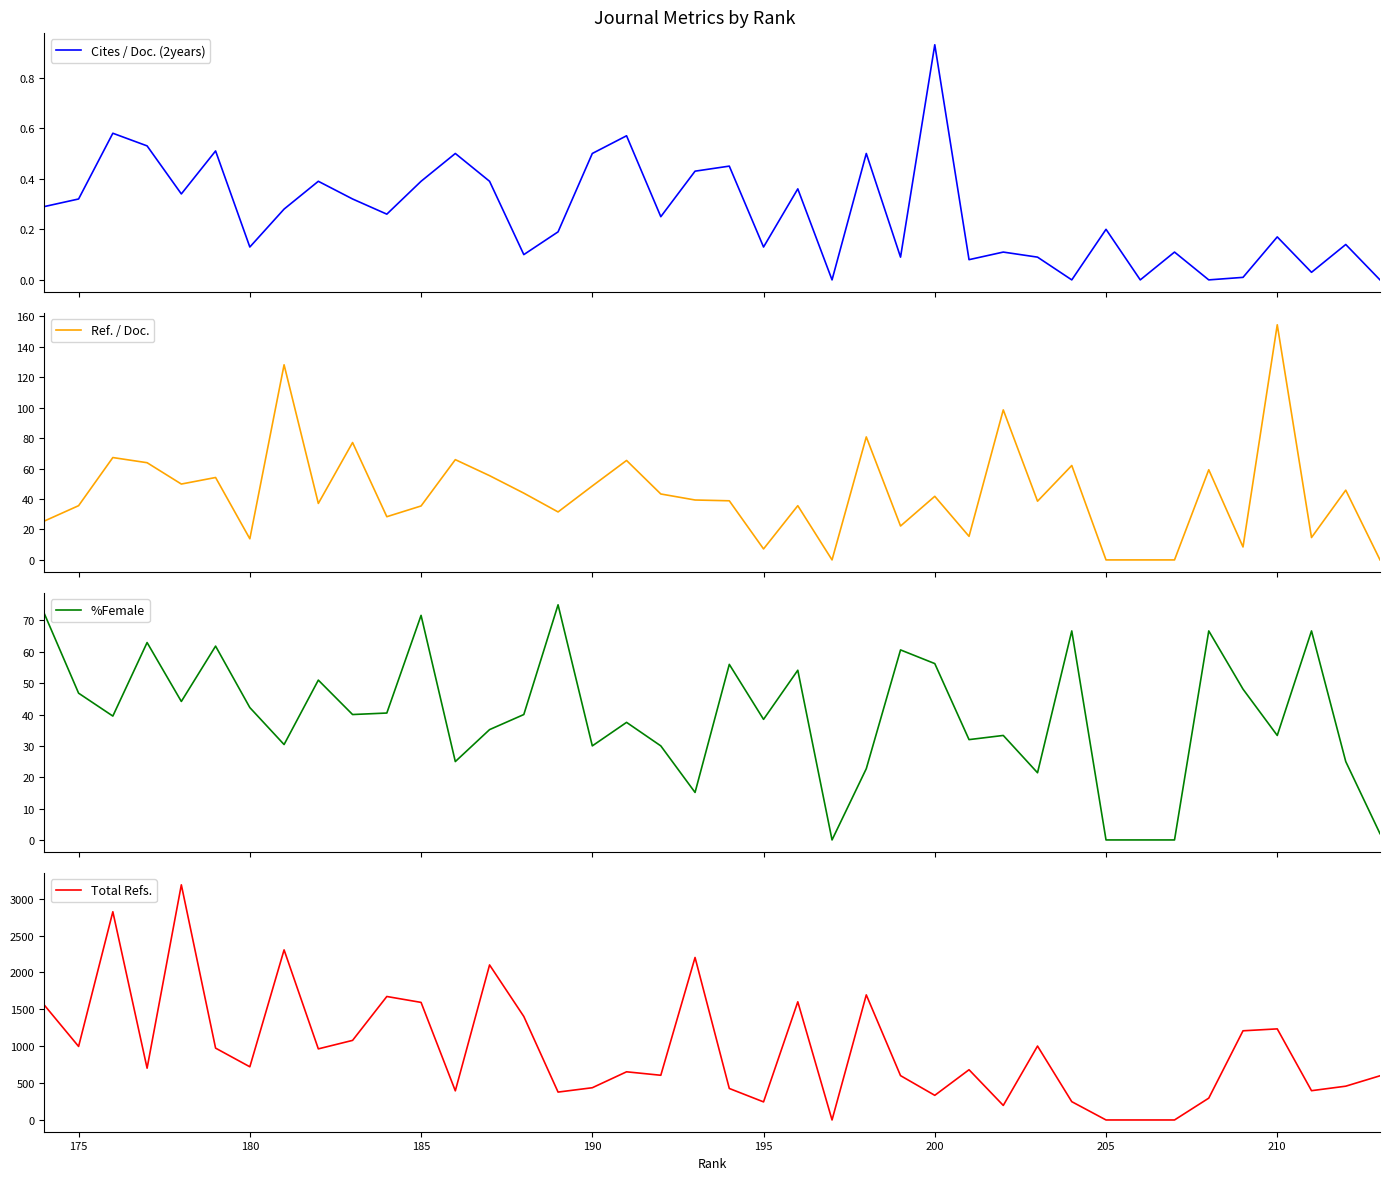

True or false: Total Refs. and %Female cross at least once.

False